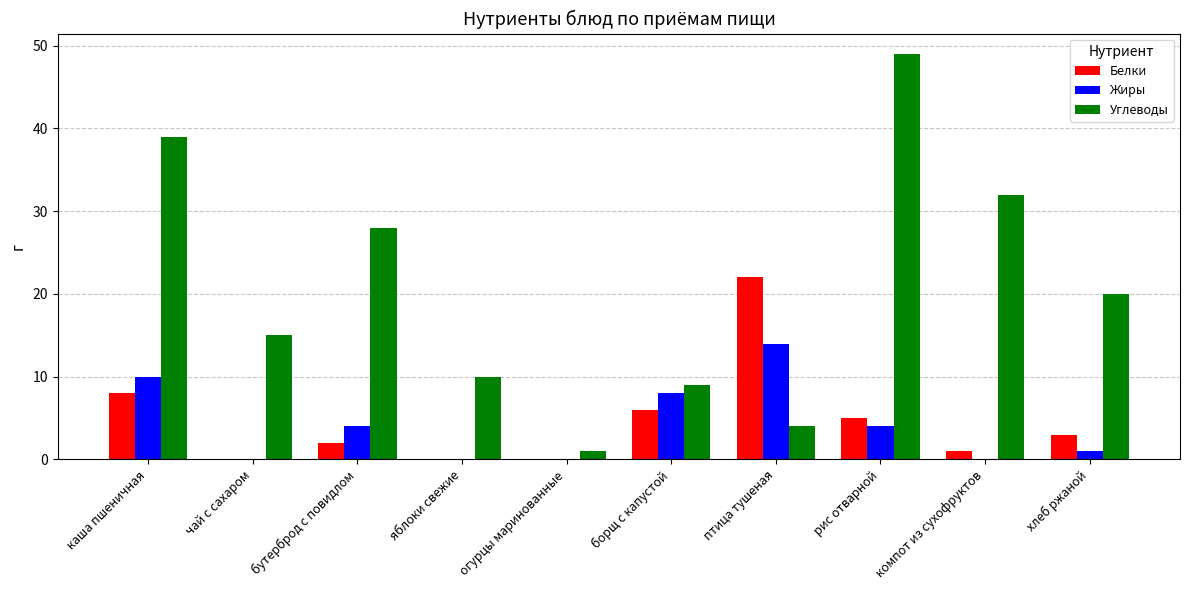

Which series has the largest total across all categories?

Углеводы